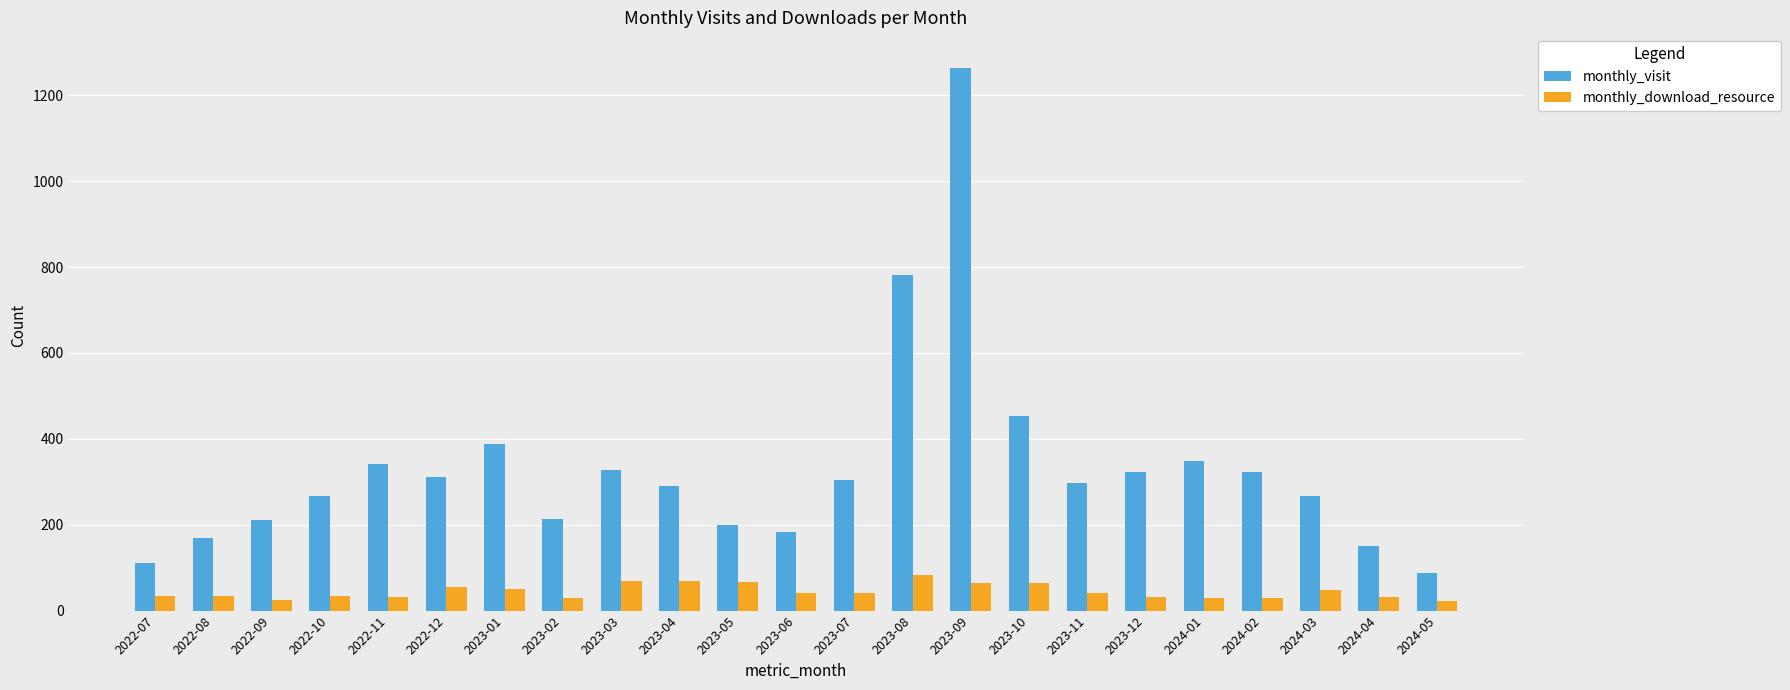

What is the sum of the monthly_download_resource values at 2022-10 and 2022-09?

59